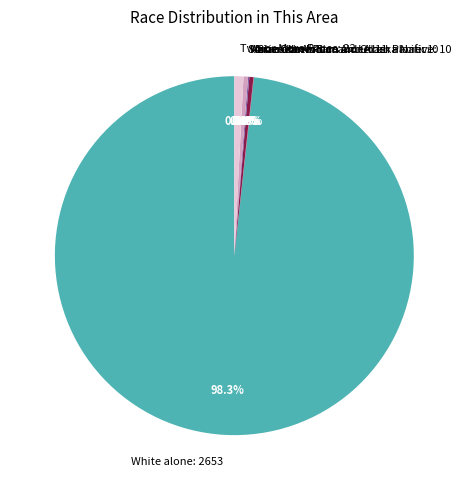

How many segments does this pie chart have?

7